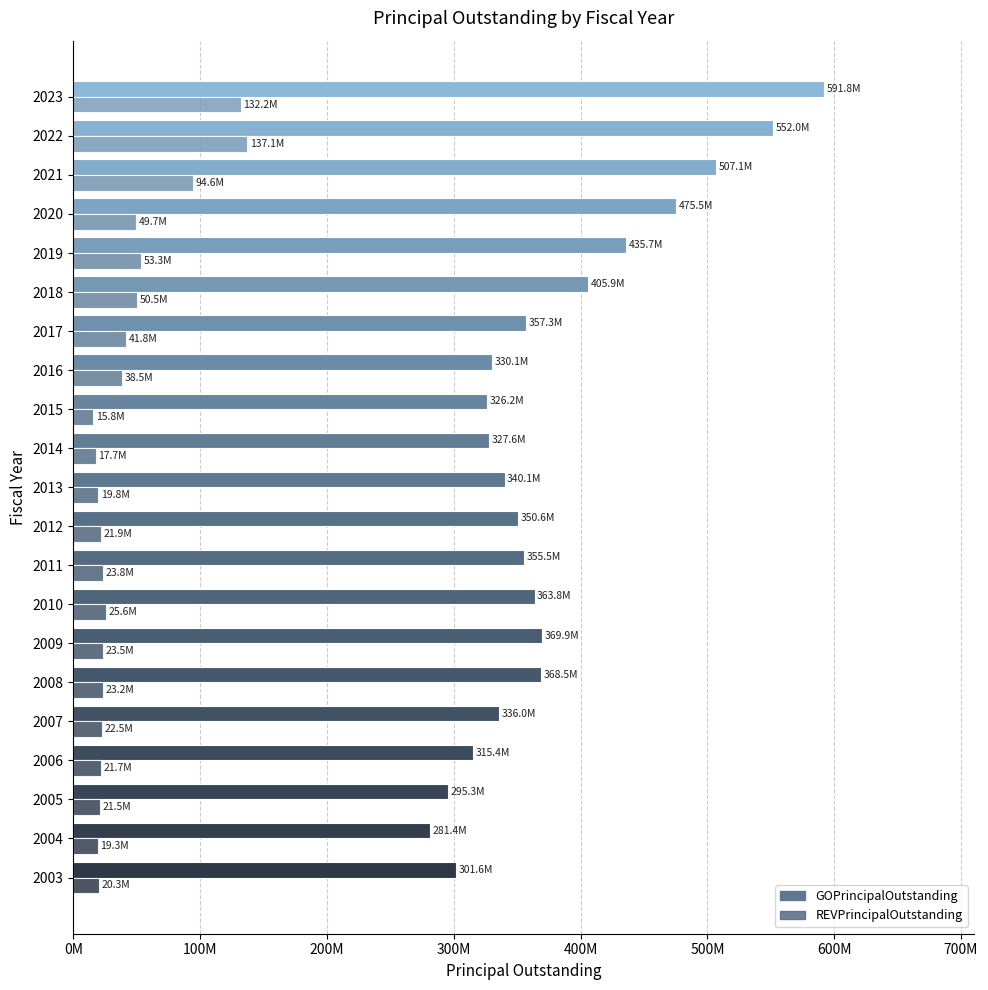

At how many categories does at least one series exceed 275431076?

21